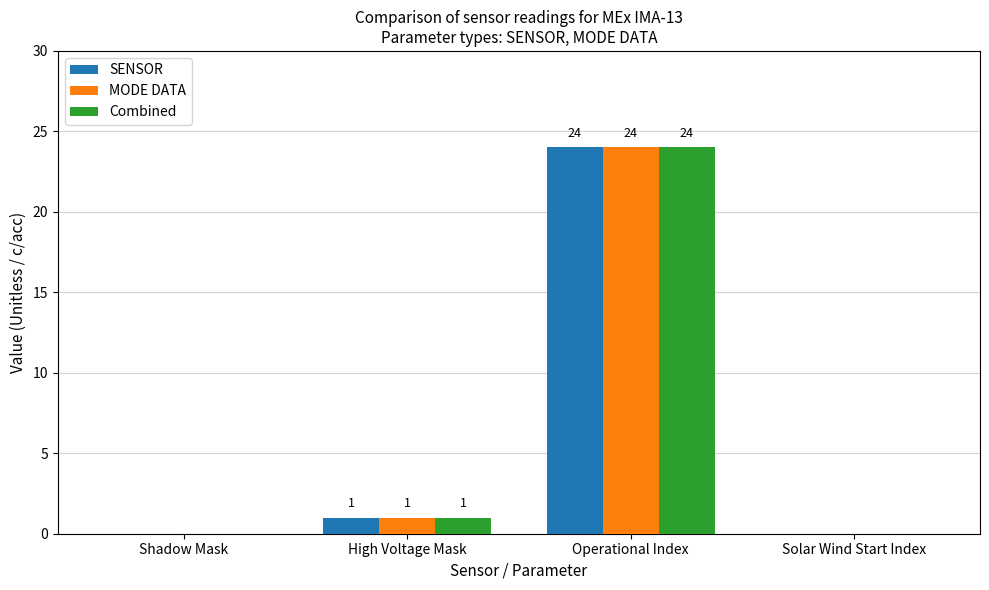

What is the greatest value displayed?

24